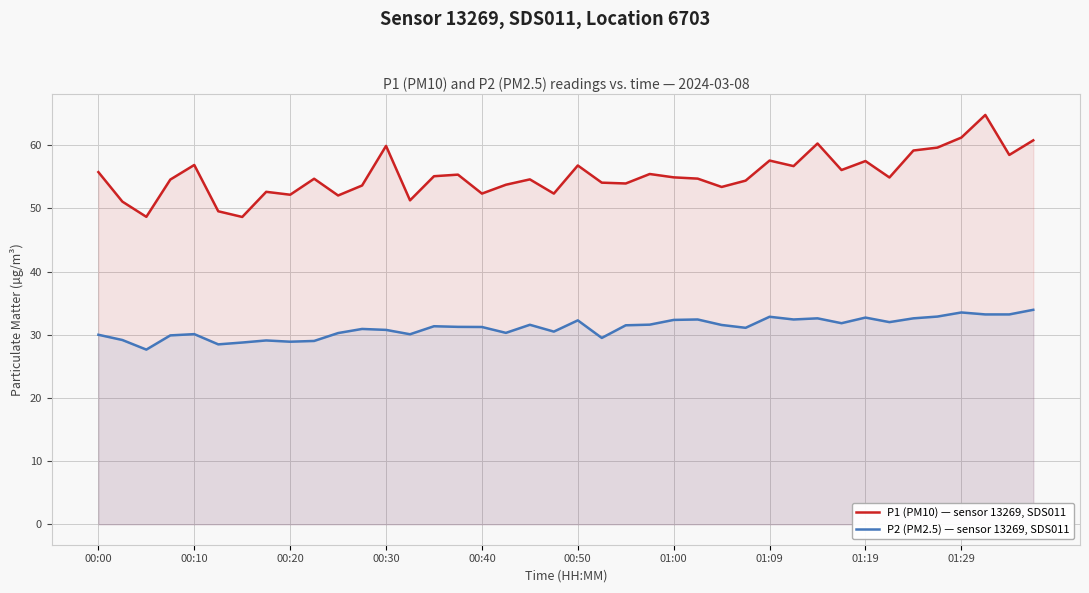

Reading left to right, extract all data points from this chart.

P1 (PM10) — sensor 13269, SDS011: 55.8	51.1	48.7	54.6	56.9	49.5	48.6	52.6	52.2	54.7	52.0	53.6	59.9	51.3	55.1	55.4	52.4	53.8	54.6	52.4	56.8	54.1	54.0	55.5	54.9	54.7	53.4	54.4	57.6	56.7	60.3	56.1	57.5	54.9	59.2	59.6	61.2	64.8	58.5	60.8
P2 (PM2.5) — sensor 13269, SDS011: 30.0	29.2	27.6	29.9	30.1	28.5	28.8	29.1	28.9	29.0	30.3	30.9	30.8	30.1	31.4	31.2	31.2	30.3	31.6	30.5	32.3	29.5	31.5	31.6	32.4	32.4	31.6	31.1	32.9	32.4	32.6	31.8	32.7	32.0	32.6	32.9	33.5	33.2	33.2	34.0